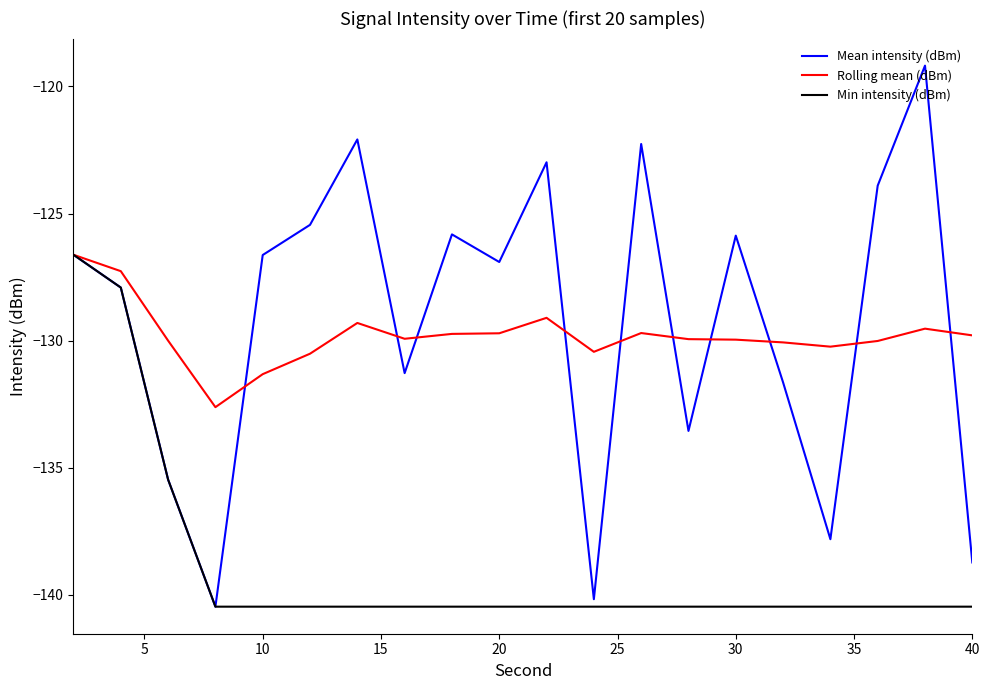

What is the smallest value displayed?

-140.5